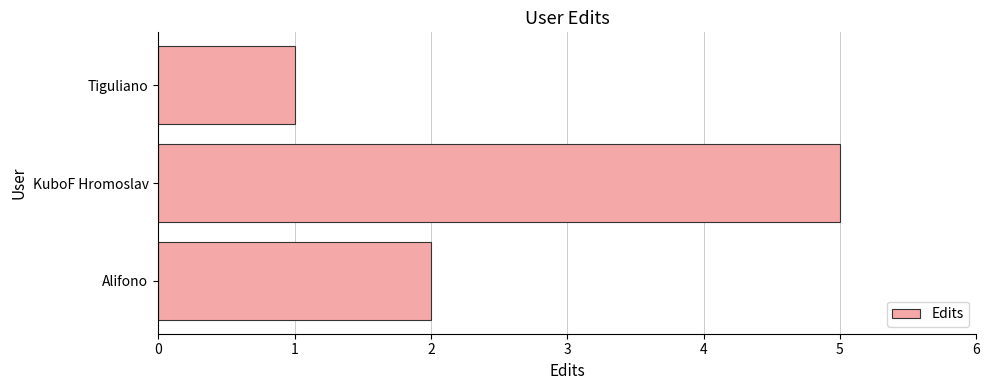

Read the value at KuboF Hromoslav.

5